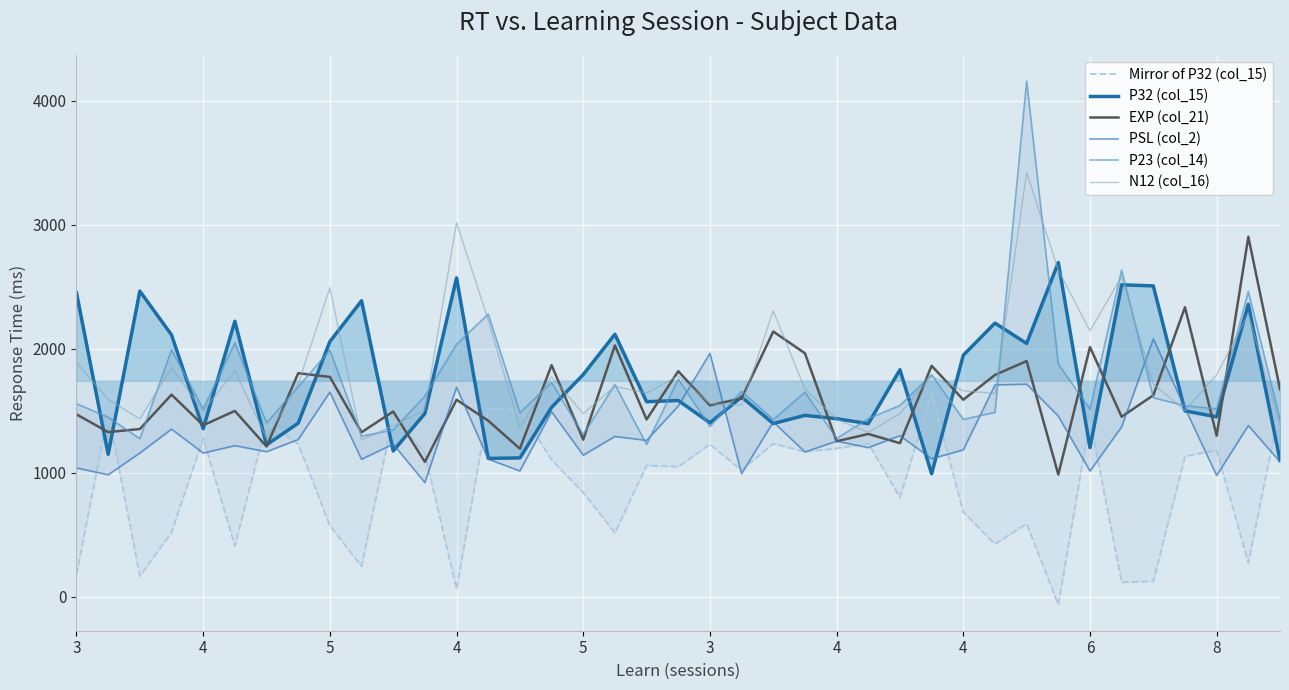

What is the sum of the PSL (col_2) values at 6 and 15?

3142.0